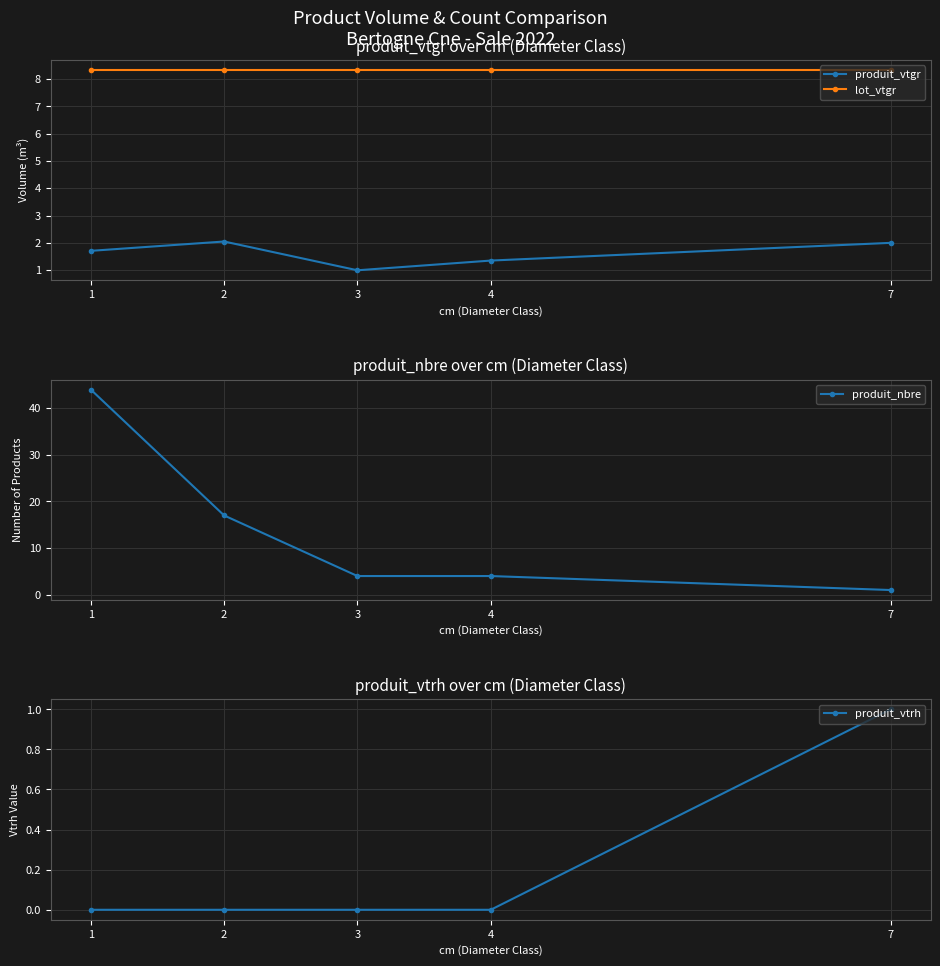

True or false: lot_vtgr and produit_vtrh cross at least once.

False